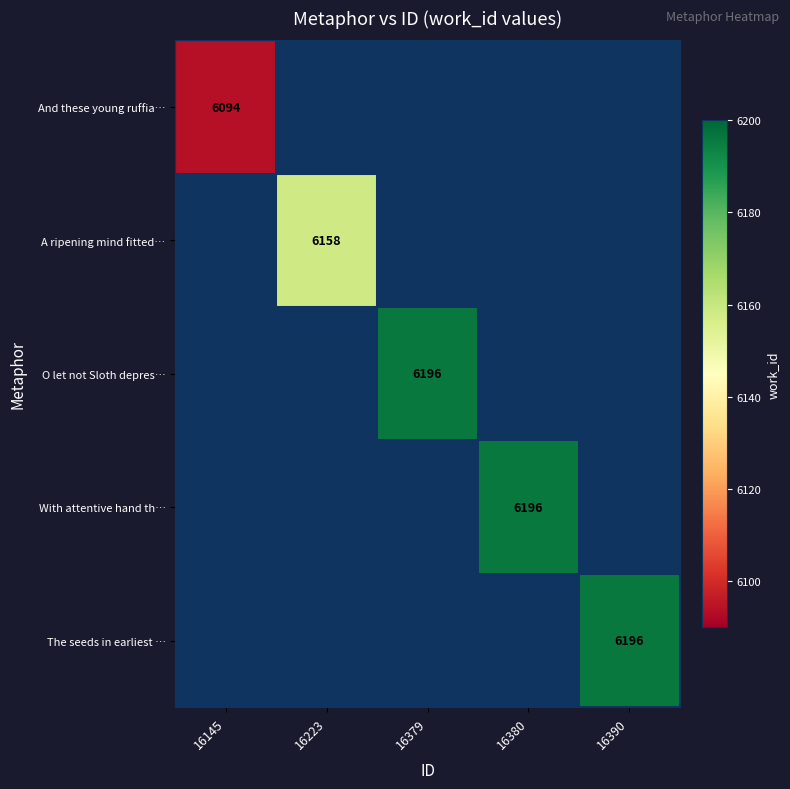

How many data points does each series have?

5